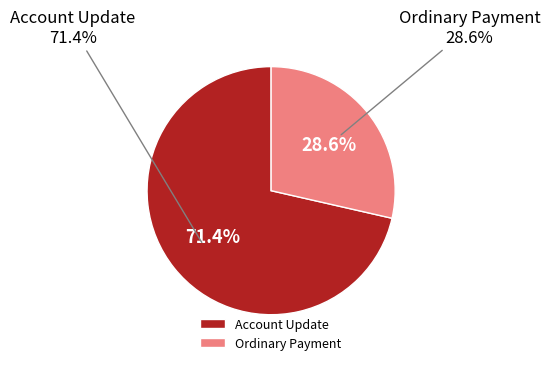

Which category has the smallest portion of the pie?

Ordinary Payment